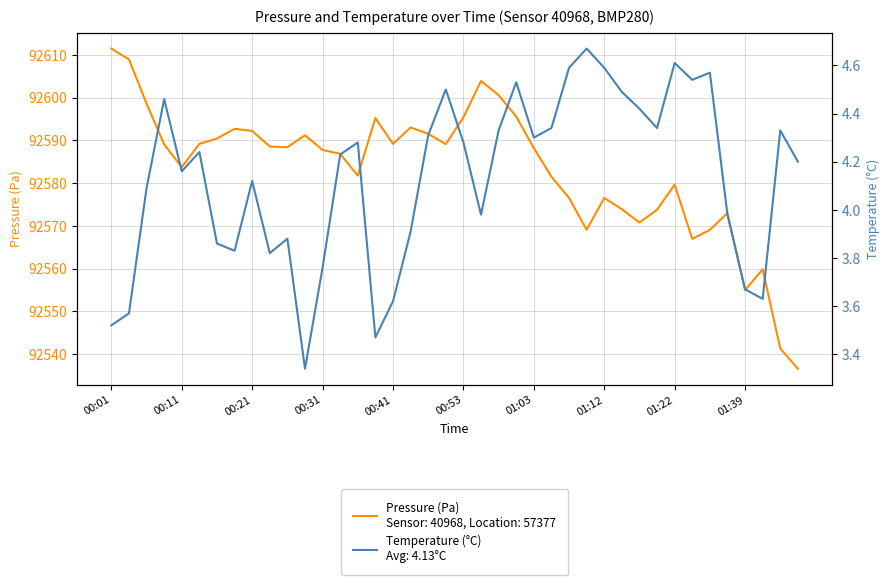

What is the sum of all temperature values?

165.4